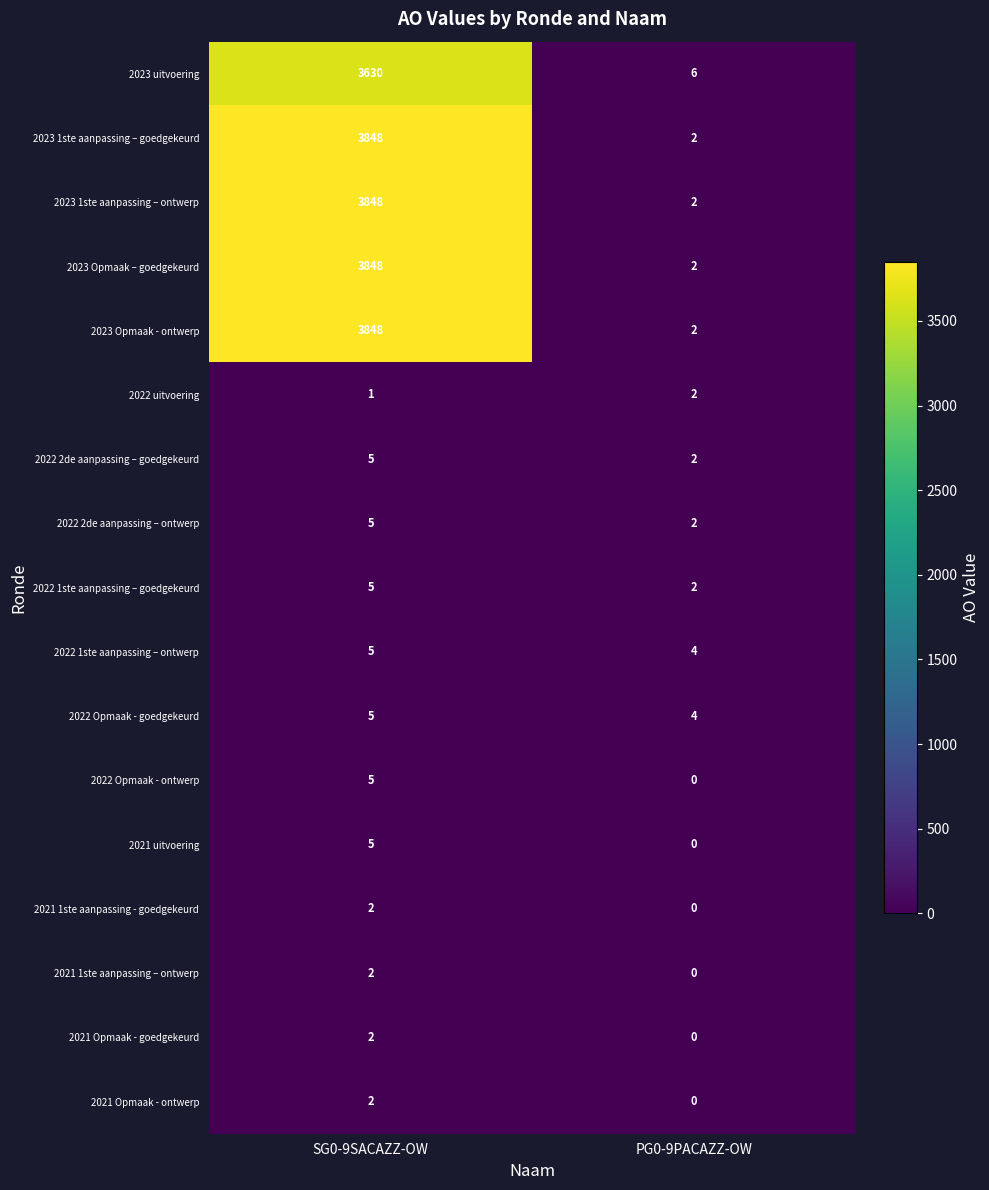

What is the sum of the 2022 2de aanpassing – goedgekeurd values at PG0-9PACAZZ-OW and SG0-9SACAZZ-OW?

7